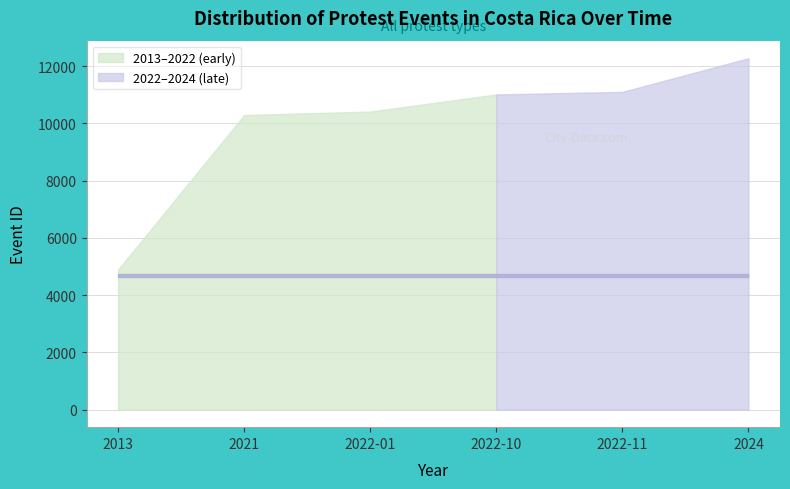

What is the difference between the second highest and minimum values?

6213